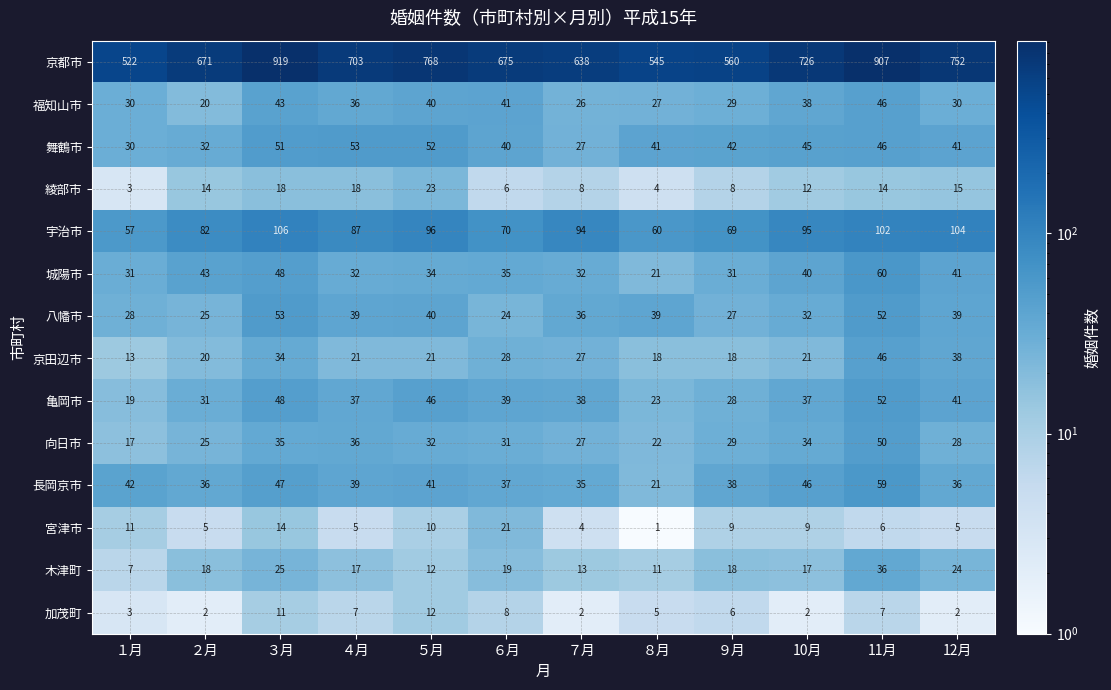

The value of 向日市 at １月 is 25. True or false?

False